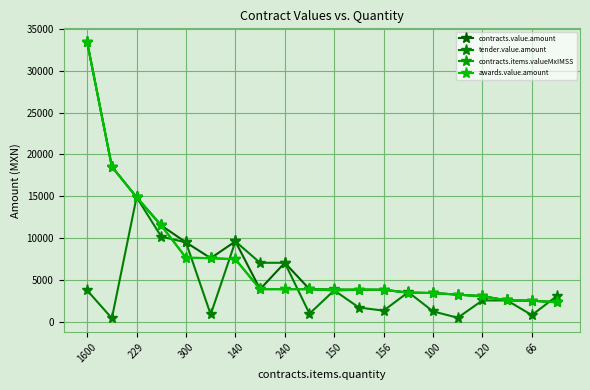

What are all the series names shown in the legend?

contracts.value.amount, tender.value.amount, contracts.items.valueMxIMSS, awards.value.amount